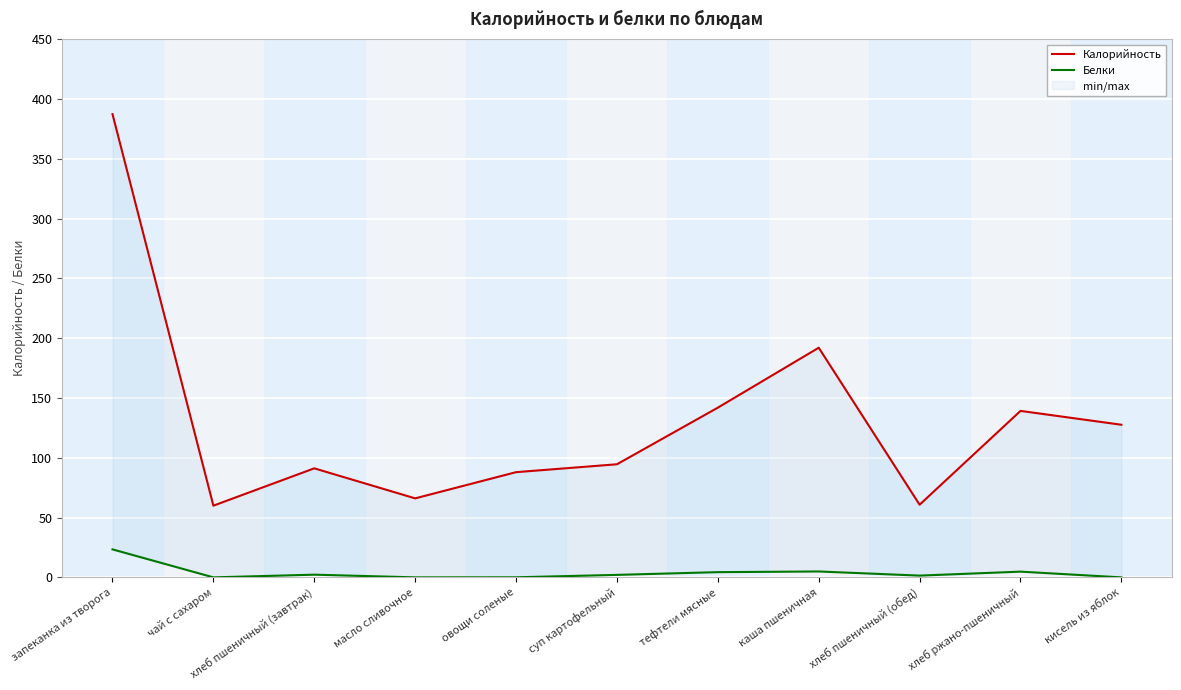

True or false: Белки and Калорийность cross at least once.

False